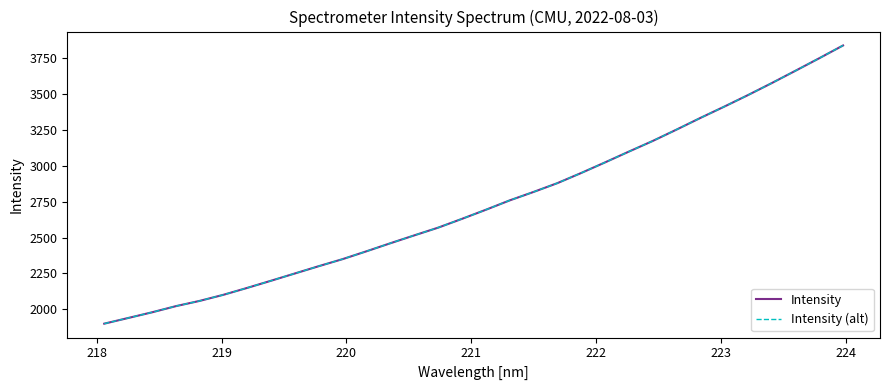

Does the chart display data point markers on the line(s)?

No